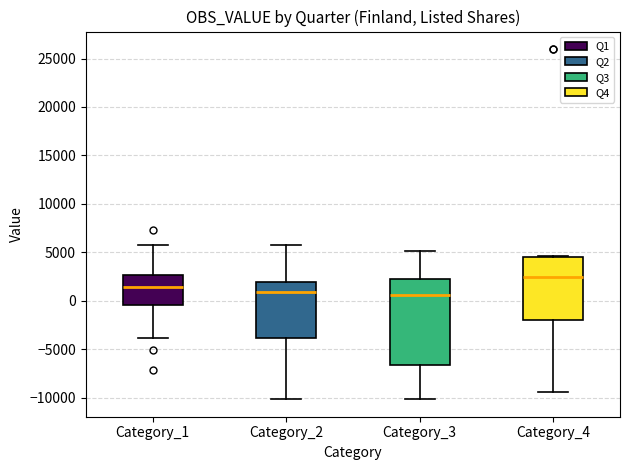

Reading left to right, read every box against the y-axis: the position of its median line, the range the box covers, and the ends of its whiskers. The values are not printed on the chart, so give them approximately, as read against the axis.

Category_1: median 1500, box -500 to 2500, whiskers -4000 to 6000
Category_2: median 1000, box -4000 to 2000, whiskers -10000 to 6000
Category_3: median 500, box -6500 to 2500, whiskers -10000 to 5000
Category_4: median 2500, box -2000 to 4500, whiskers -9500 to 4500 (just above the box's upper edge)